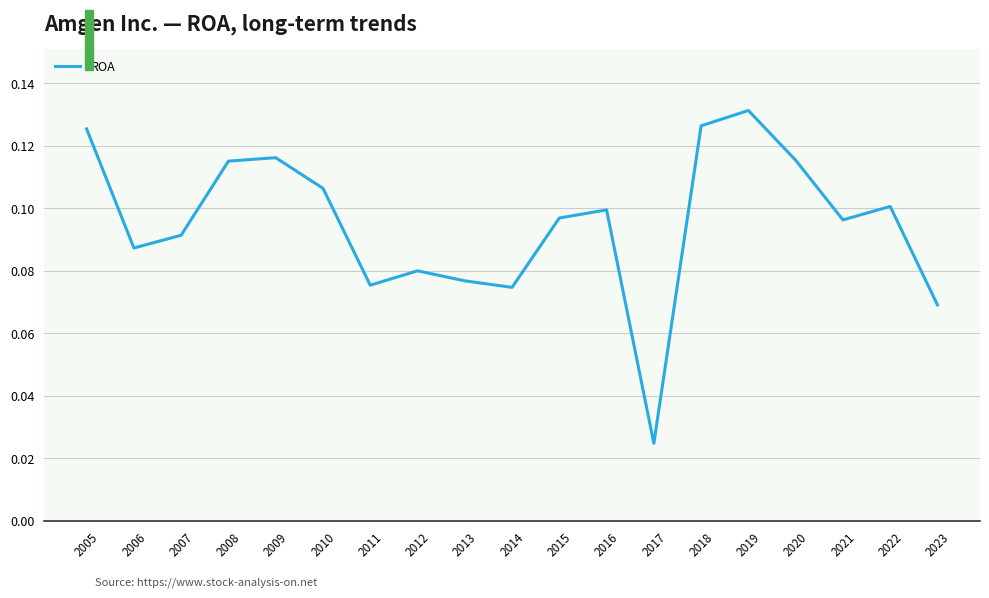

The value at 2016 is 0.1. True or false?

True